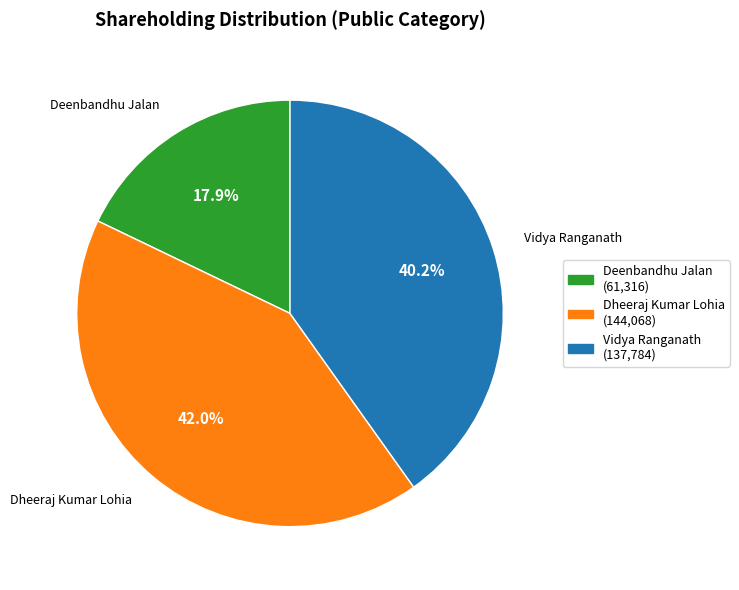

To the nearest percent, what is the difference between the largest and smallest slice percentages?

24%